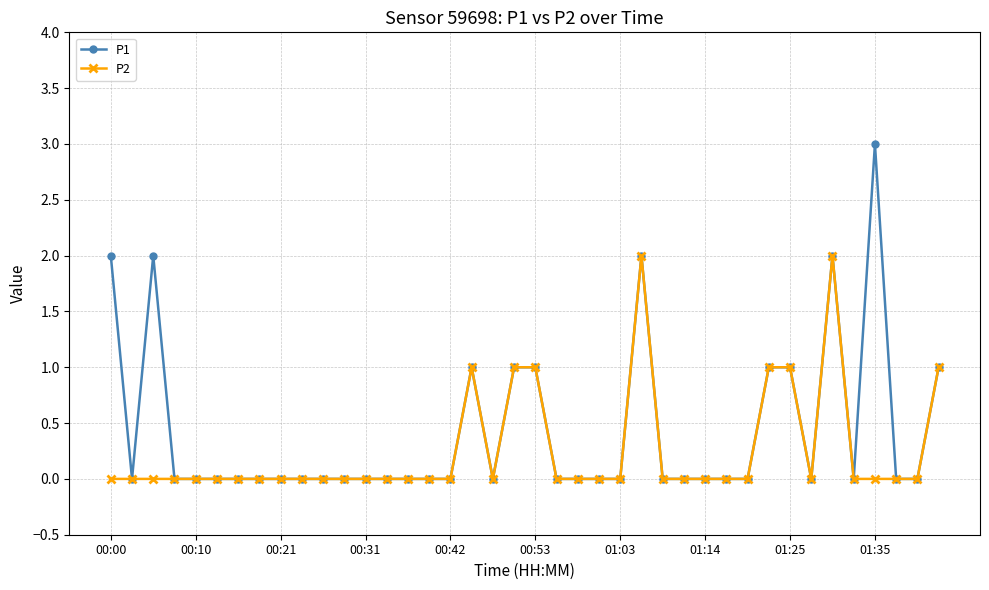

Rank the series by their maximum value, from highest to lowest.

P1, P2